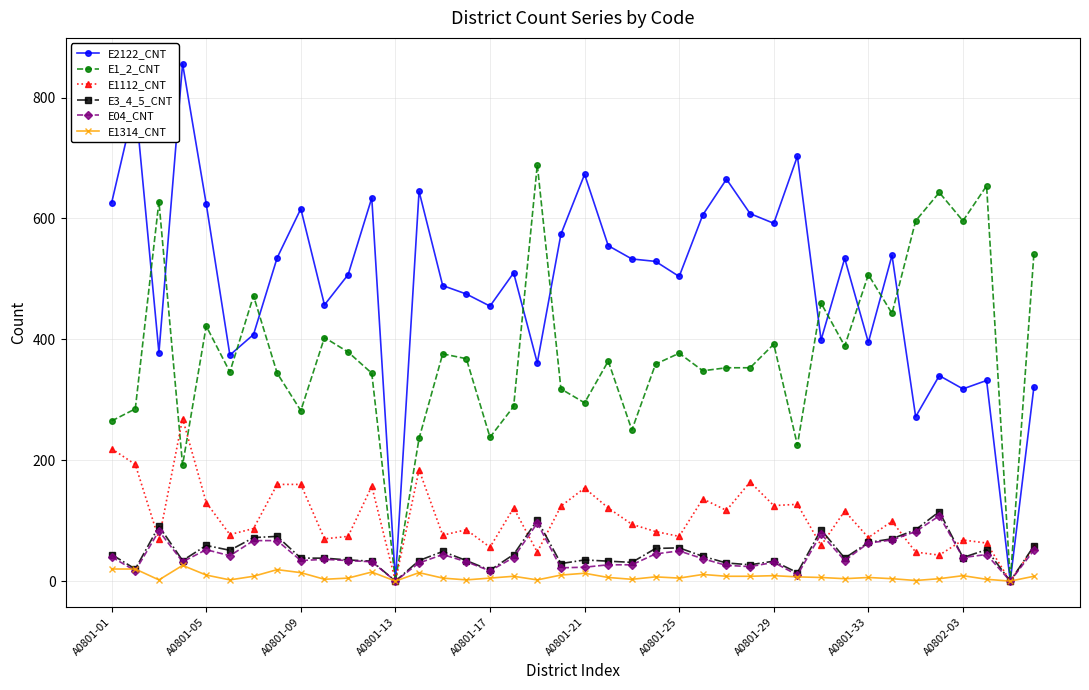

What is the maximum value for E2122_CNT?

856